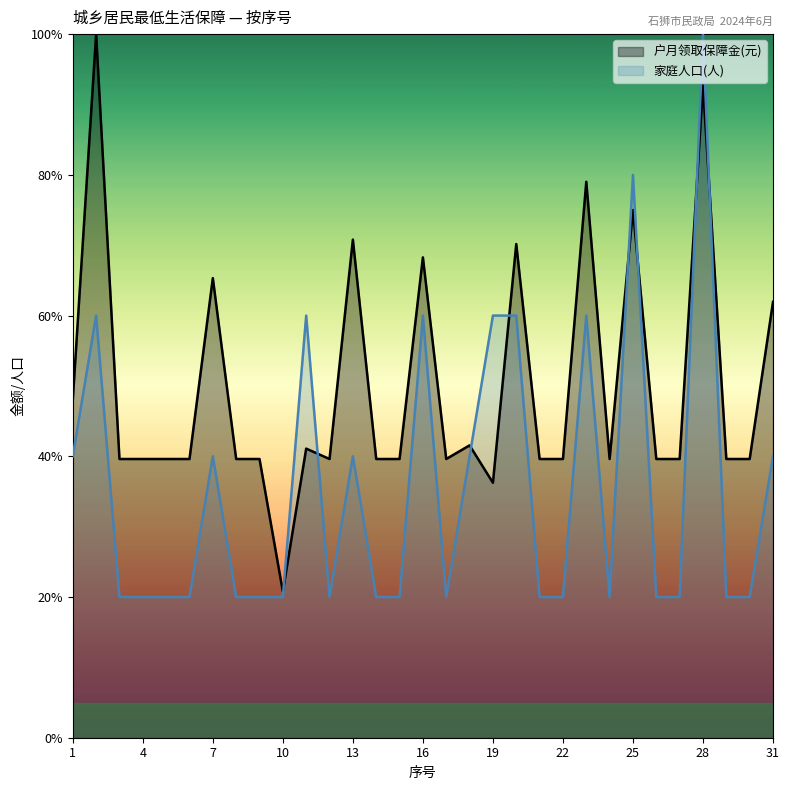

Which series changed the most between 14 and 15?

户月领取保障金(元)